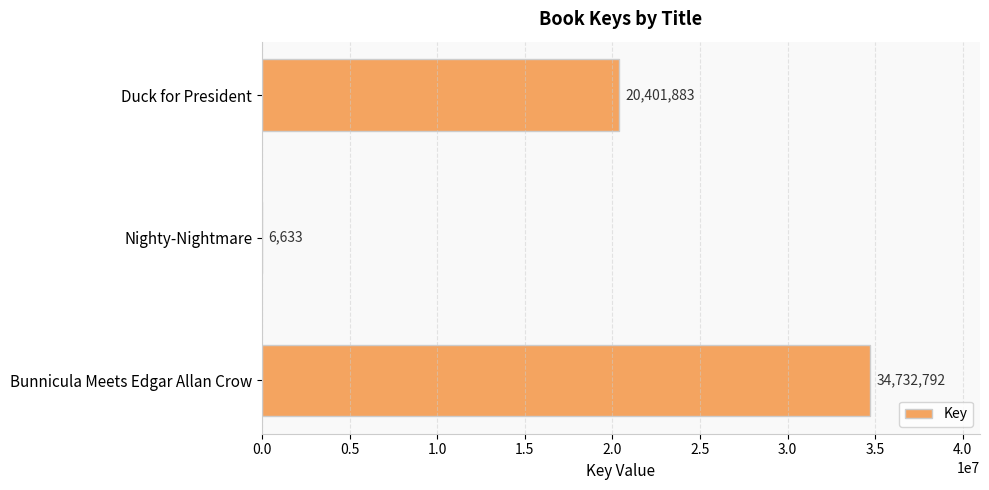

At which category does the chart reach its peak across all series?

Bunnicula Meets Edgar Allan Crow